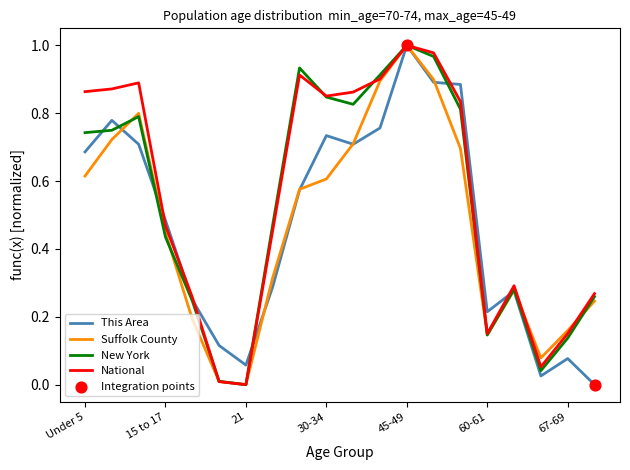

Which series has the largest total across all categories?

National